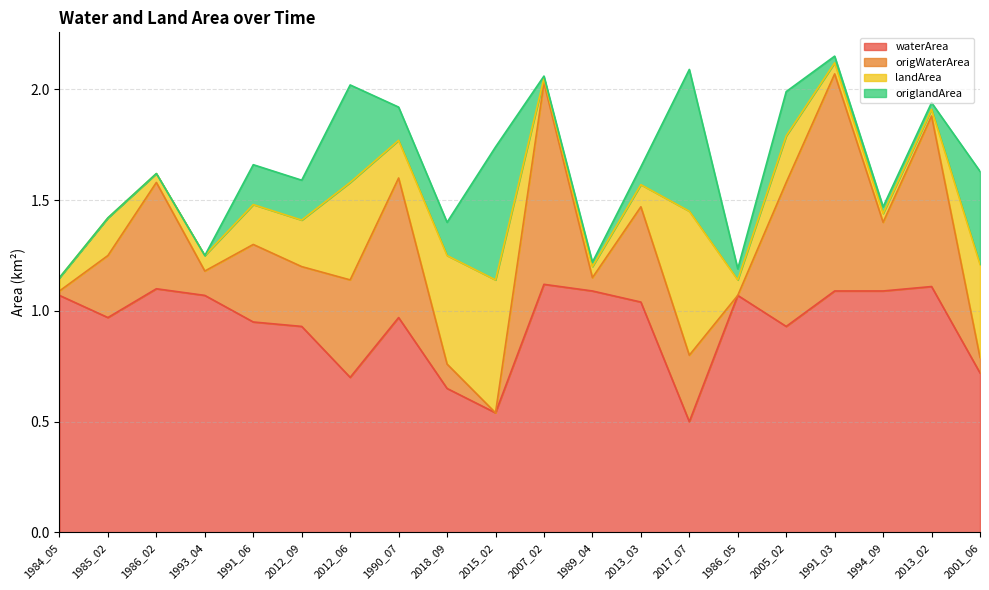

Which category has the lowest value in the origWaterArea series?

2015_02